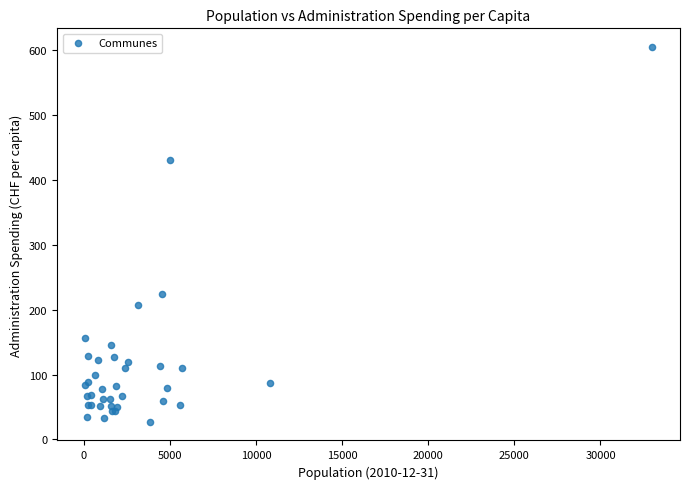

What Y value in the scatter plot is closest to 315?

224.1